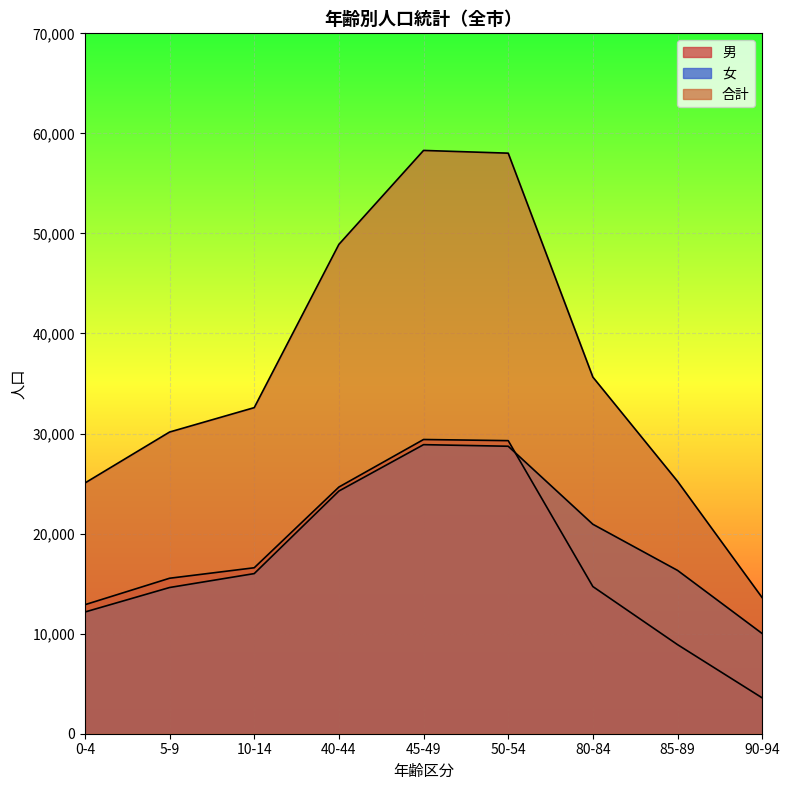

Reading right to left, list all the values displayed in this chart.

男: 90-94=3583	85-89=8904	80-84=14708	50-54=29292	45-49=29406	40-44=24653	10-14=16587	5-9=15539	0-4=12893
女: 90-94=10013	85-89=16324	80-84=20934	50-54=28732	45-49=28891	40-44=24255	10-14=16004	5-9=14613	0-4=12164
合計: 90-94=13596	85-89=25228	80-84=35642	50-54=58024	45-49=58297	40-44=48908	10-14=32591	5-9=30152	0-4=25057